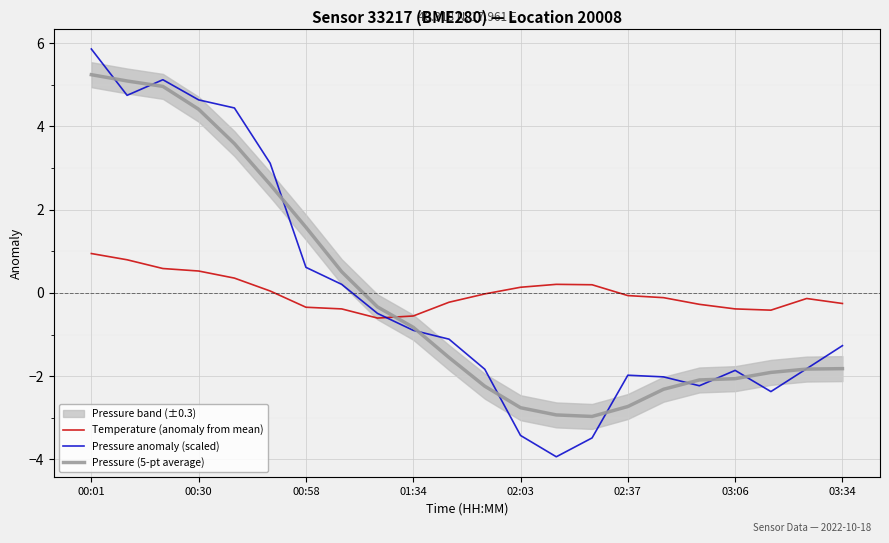

How many lines are shown in the chart?

3